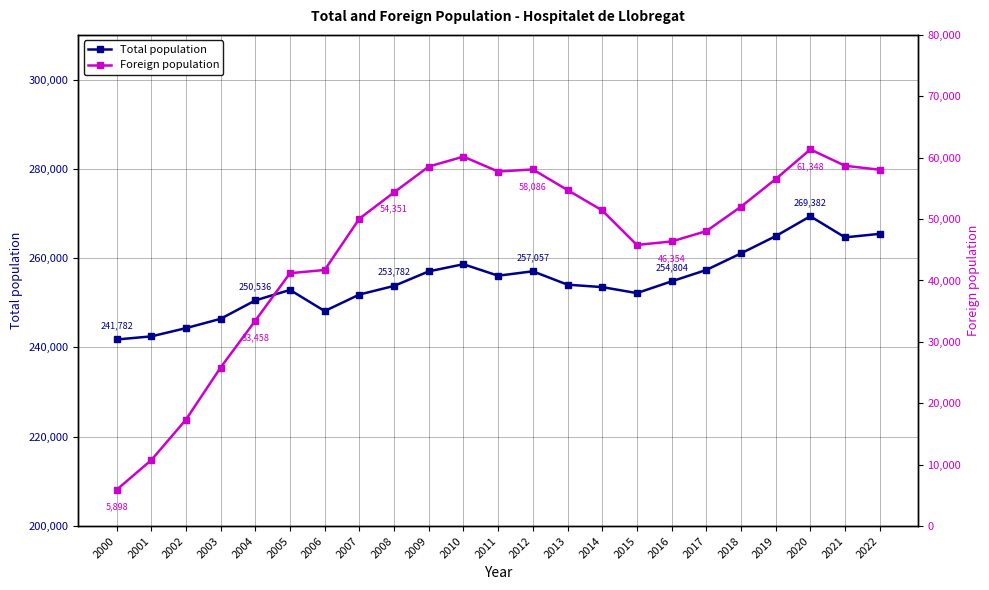

How many data points in Foreign population are less than 51410?

11